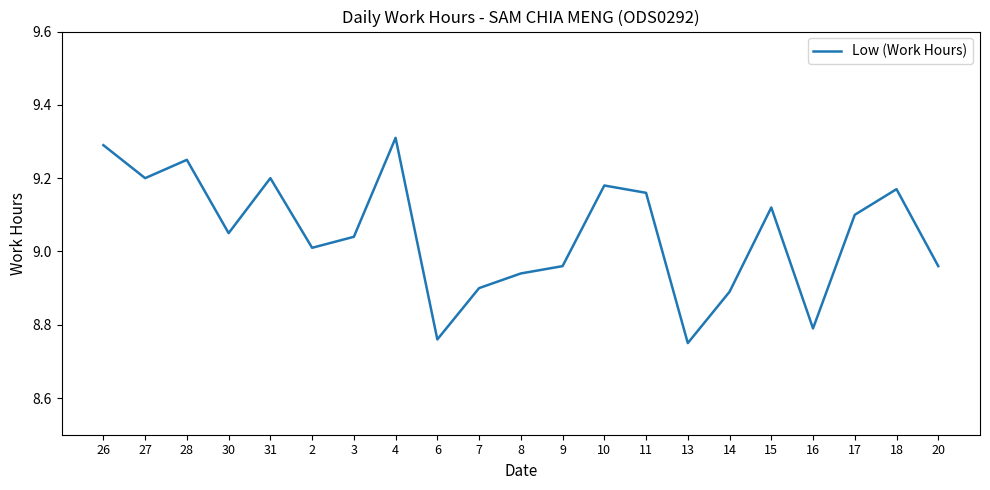

Is it true that the value at 30 is 9.1?

True